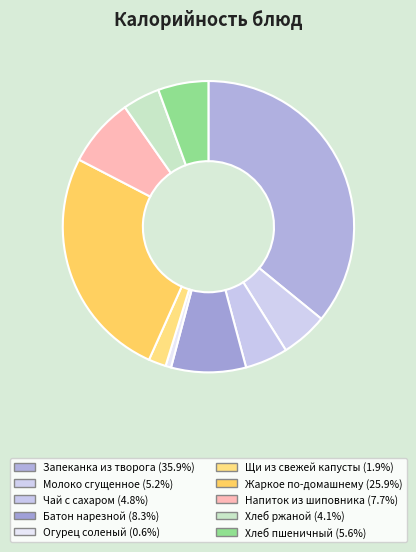

Which slice is the largest?

Запеканка из творога